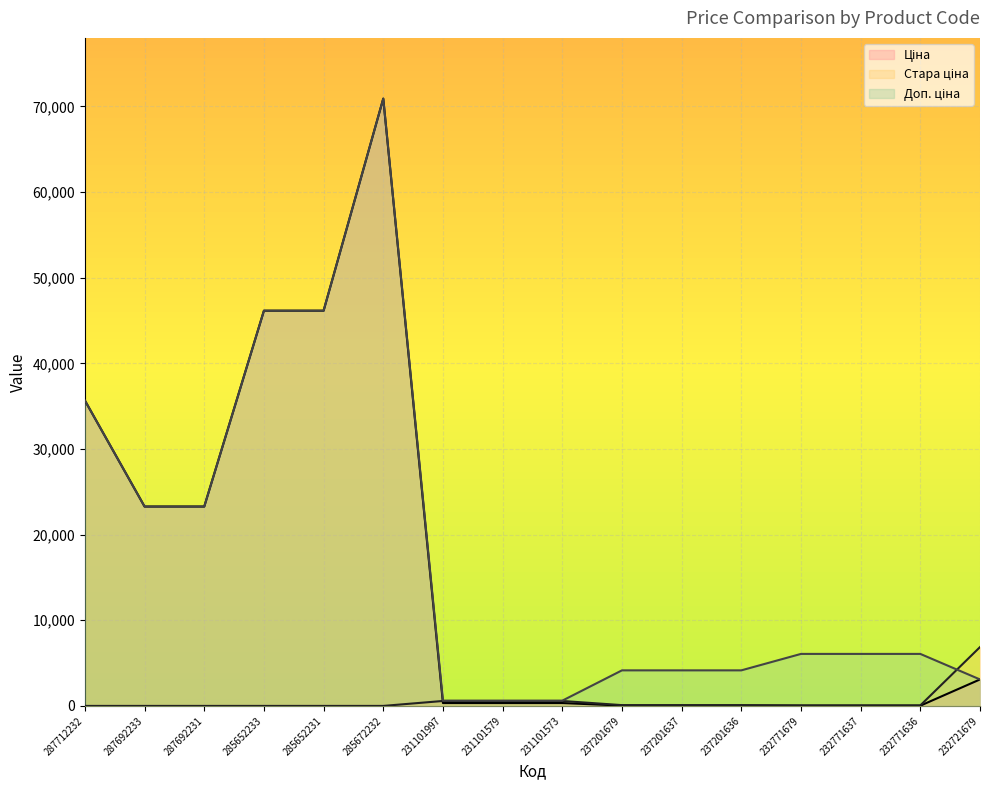

Which series ends up on top after the final intersection of Доп. ціна and Ціна?

Ціна